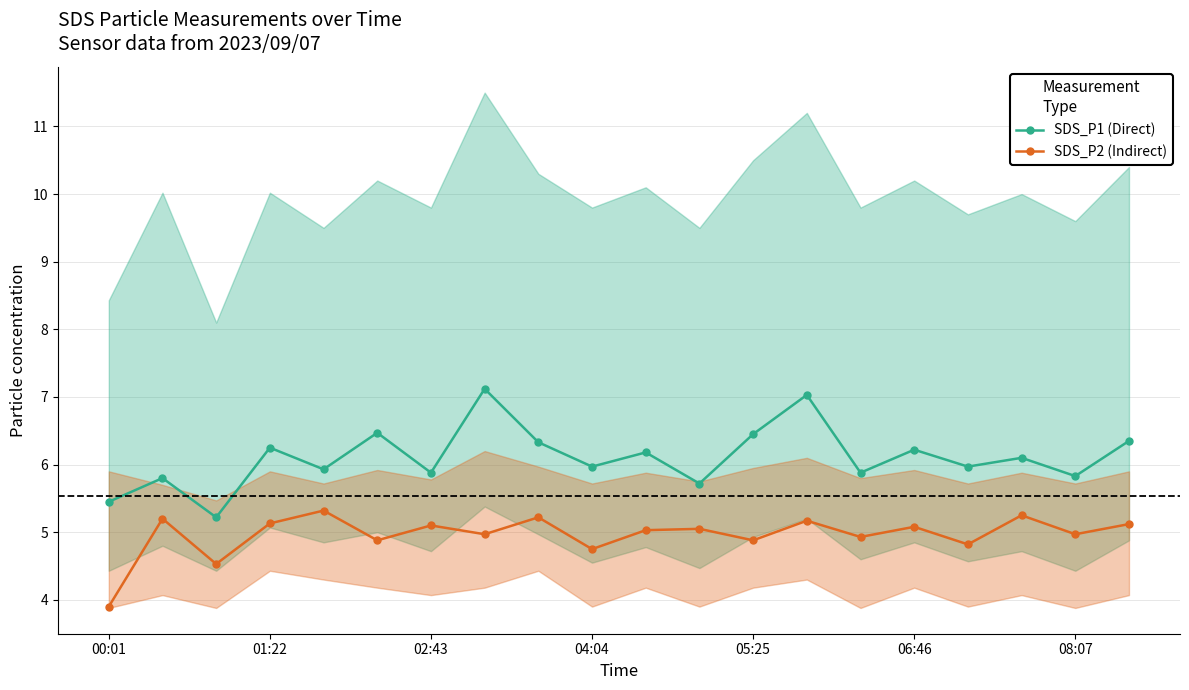

Is the value of SDS_P2 (Indirect) at 7 greater than the value of SDS_P1 (Direct) at 8?

No